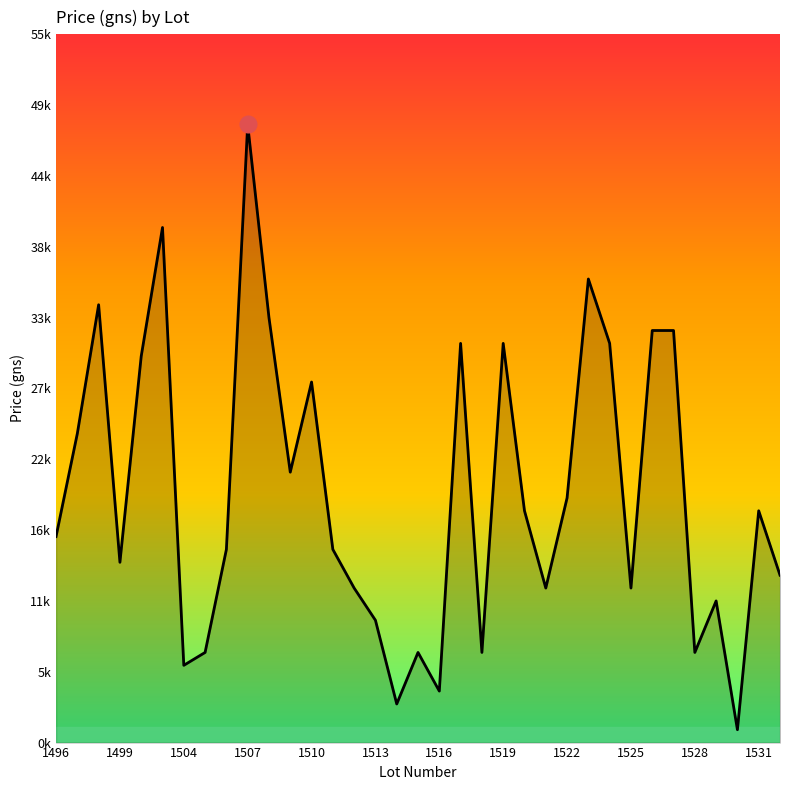

True or false: there are more than 0 points higher than both neighbors.

True